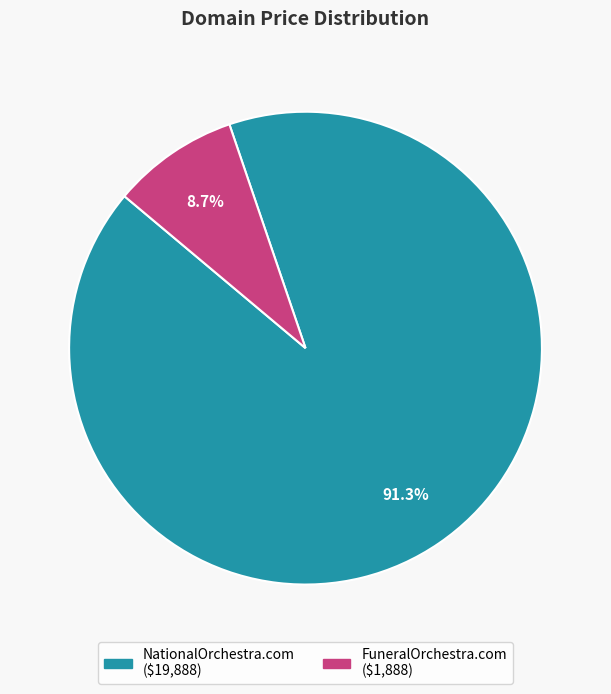

What percentage is NOT represented by FuneralOrchestra.com?

91.3%